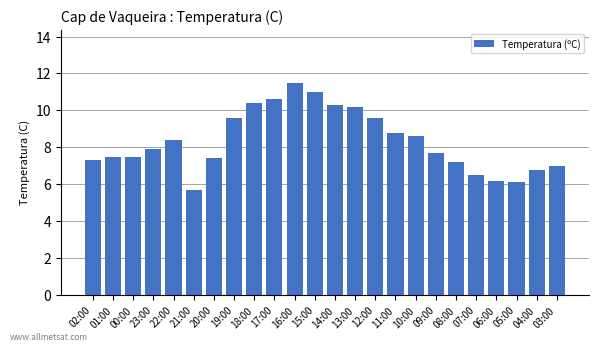

What is the average value?

8.3